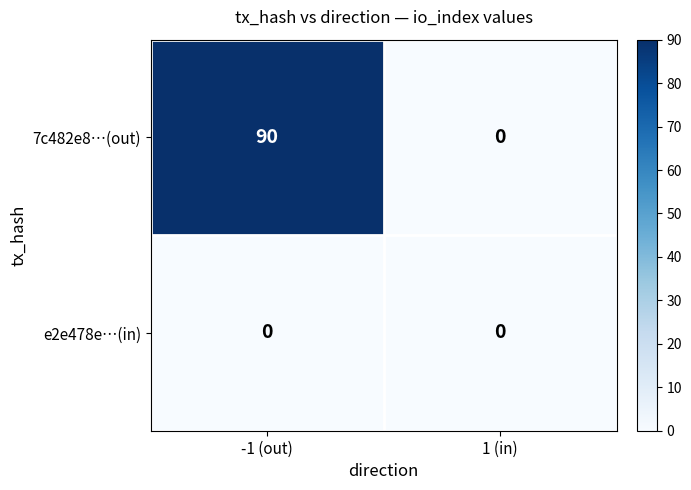

Is it true that e2e478e…(in) equals 0 at 1 (in)?

True